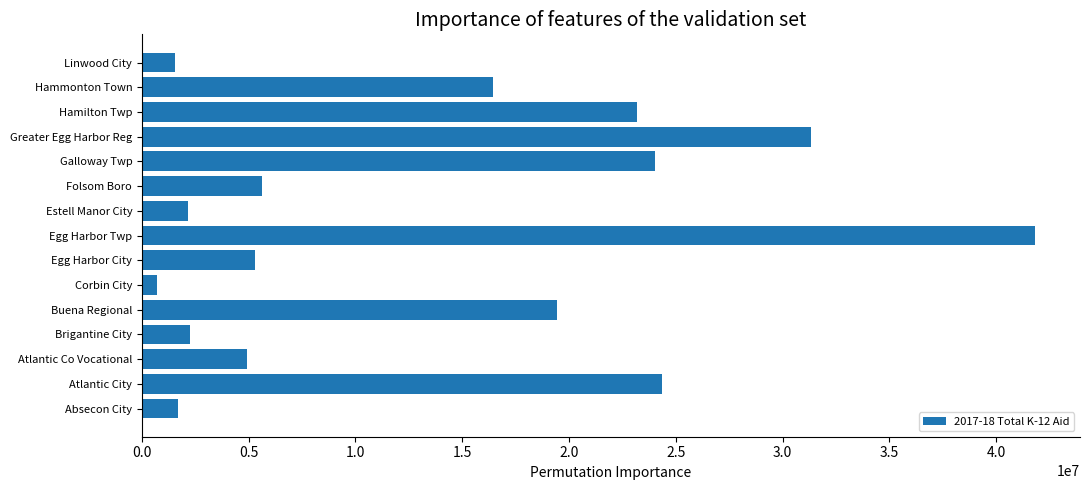

What is the approximate value at Hammonton Town?

16436910